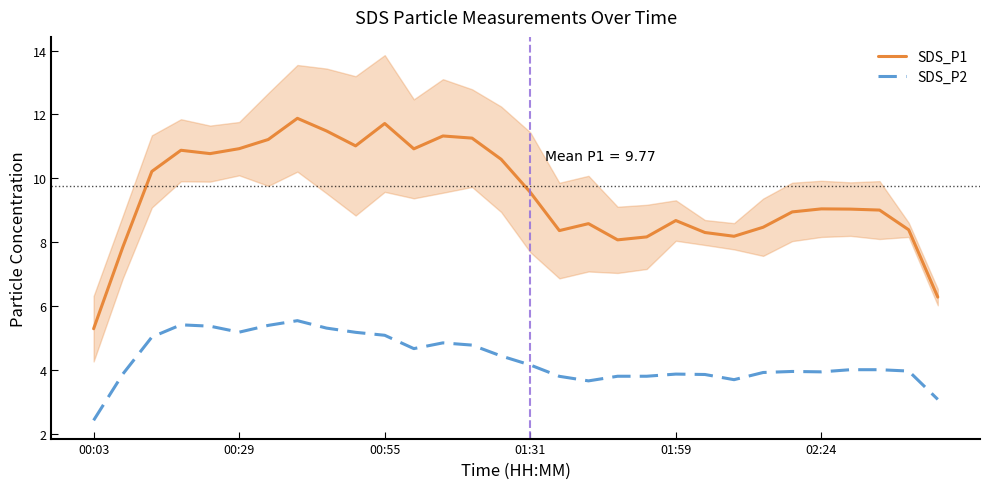

What is the maximum value for SDS_P1?

11.9